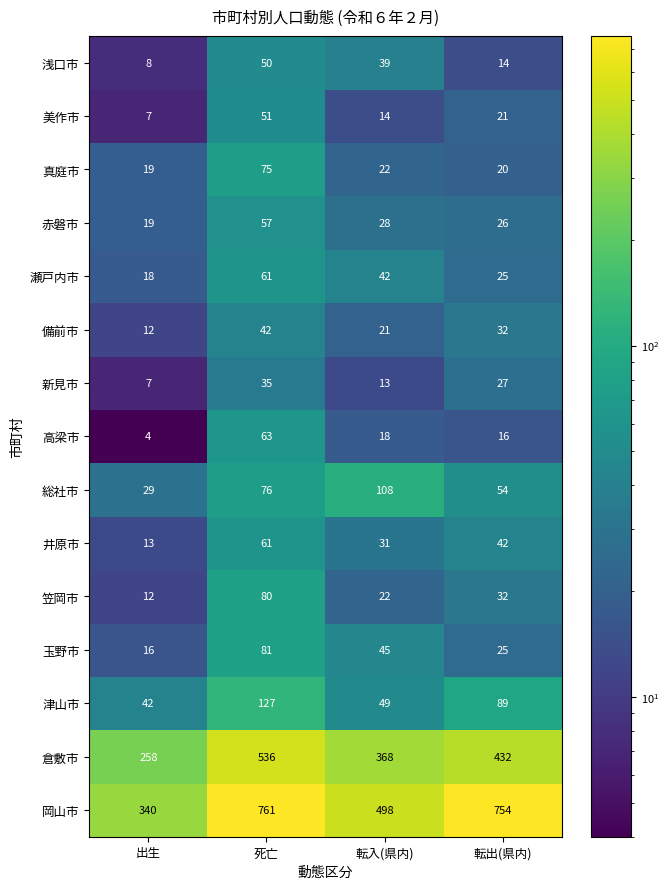

What is the maximum value shown in the chart?

761